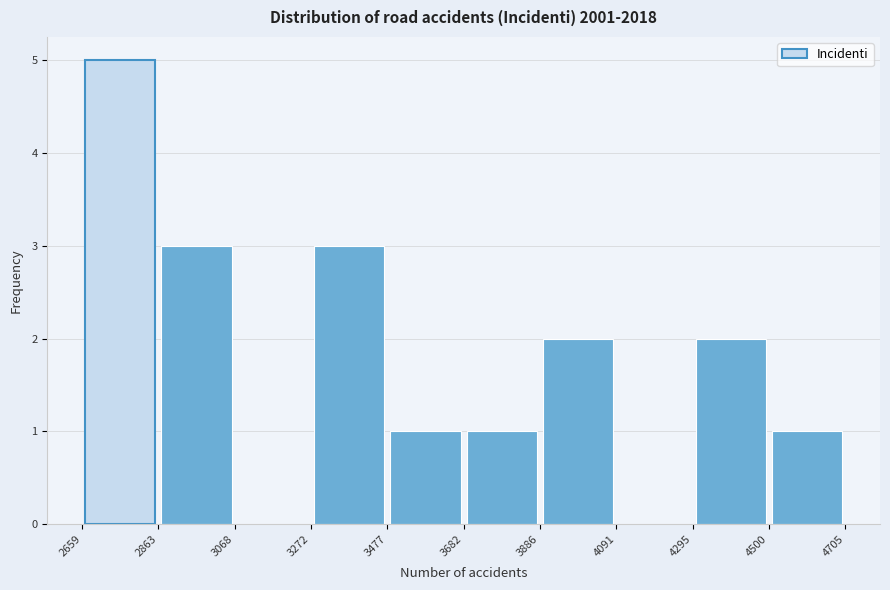

What is the height of the bar covering 2659 to 2863 on the x-axis? The values are not printed on the chart, so give them approximately, as read against the axis.

5